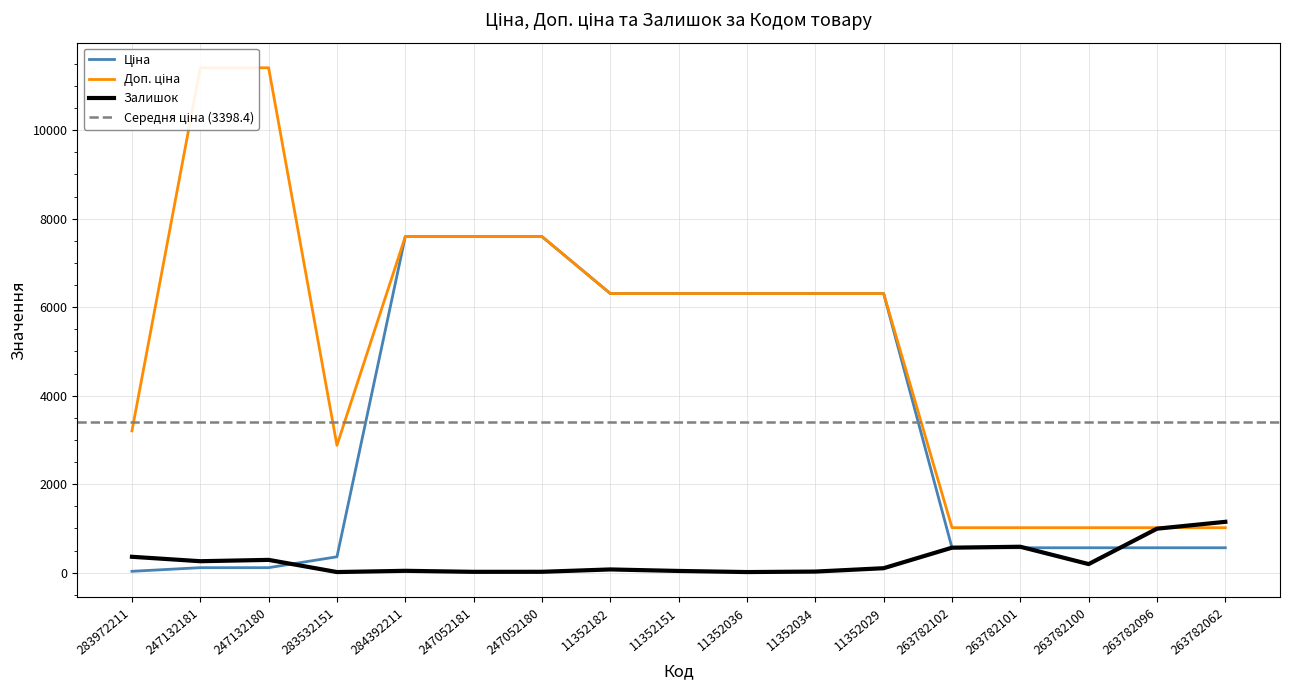

True or false: Доп. ціна and Ціна cross at least once.

False